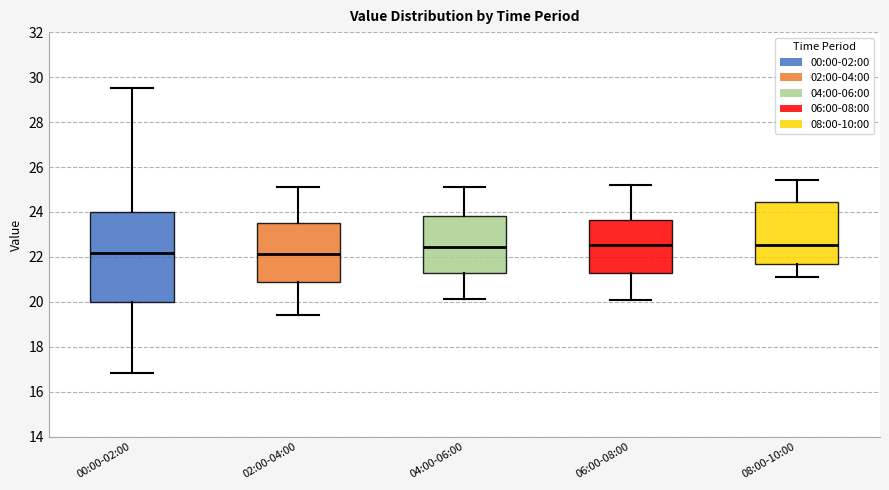

Where does the lower whisker of the box for 02:00-04:00 end on the y-axis? The values are not printed on the chart, so give them approximately, as read against the axis.

19.4